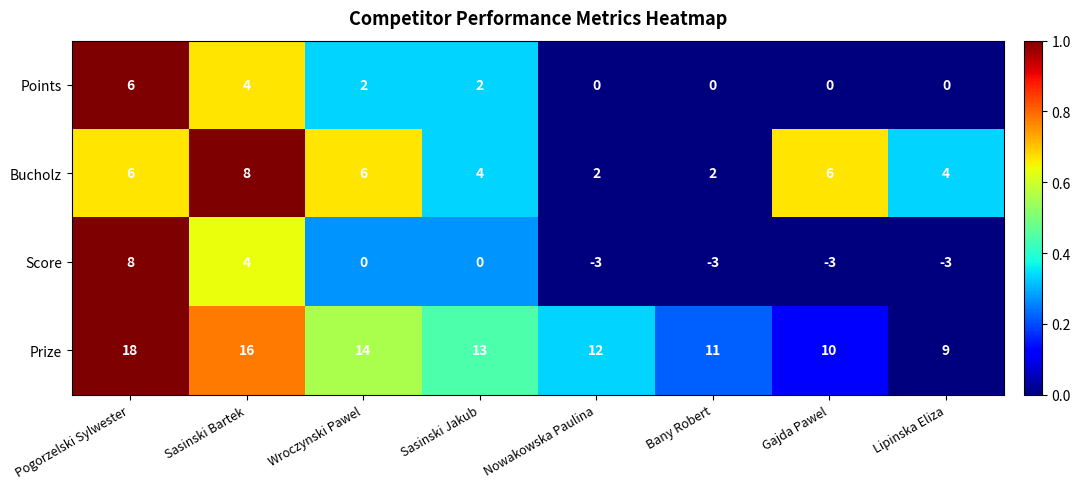

The value of Bucholz at Sasinski Bartek is 8. True or false?

True